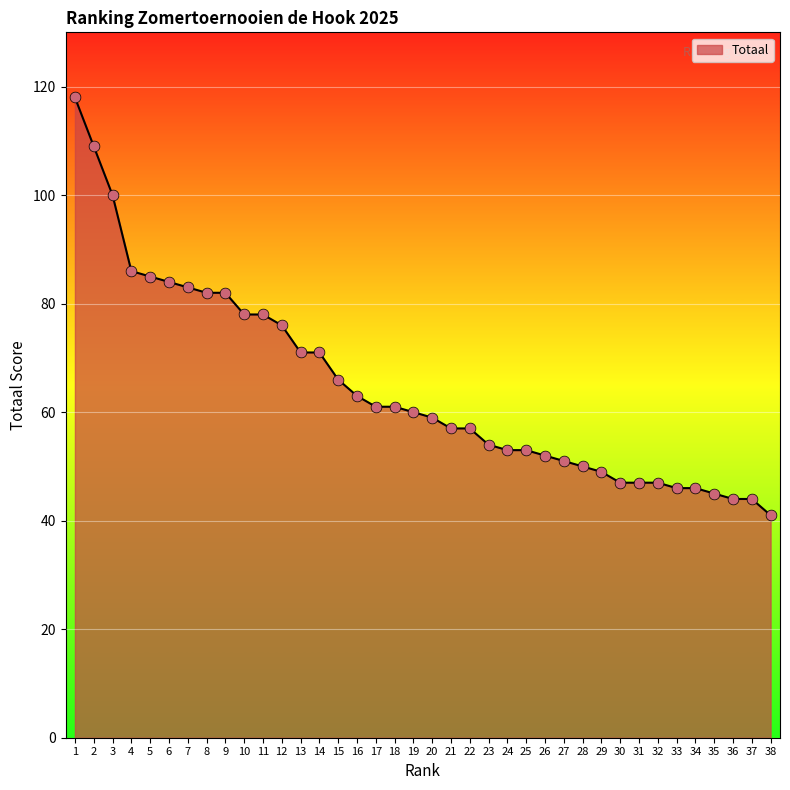

Between 37 and 31, which is larger?

31